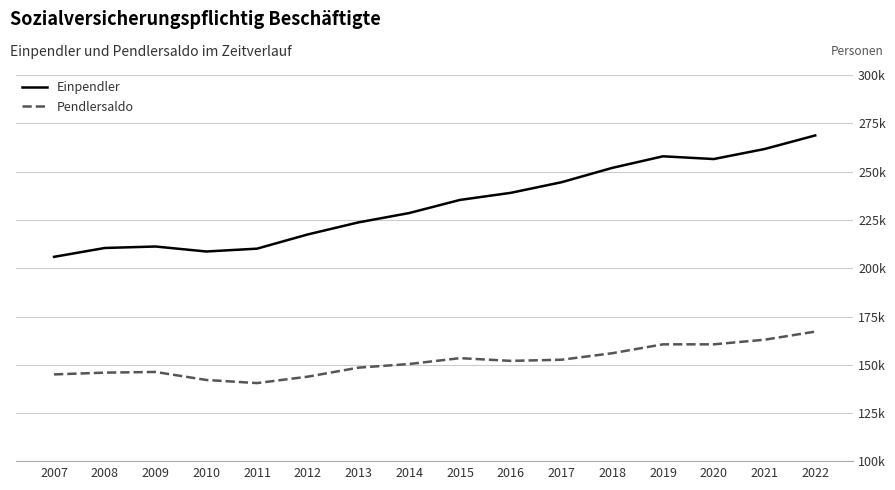

Rank the series by their average value, from highest to lowest.

Einpendler, Pendlersaldo